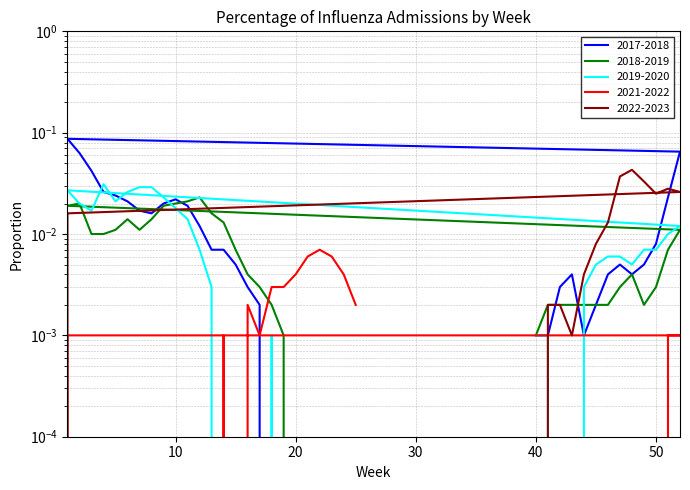

At which label is 2017-2018 closest to 0?

18